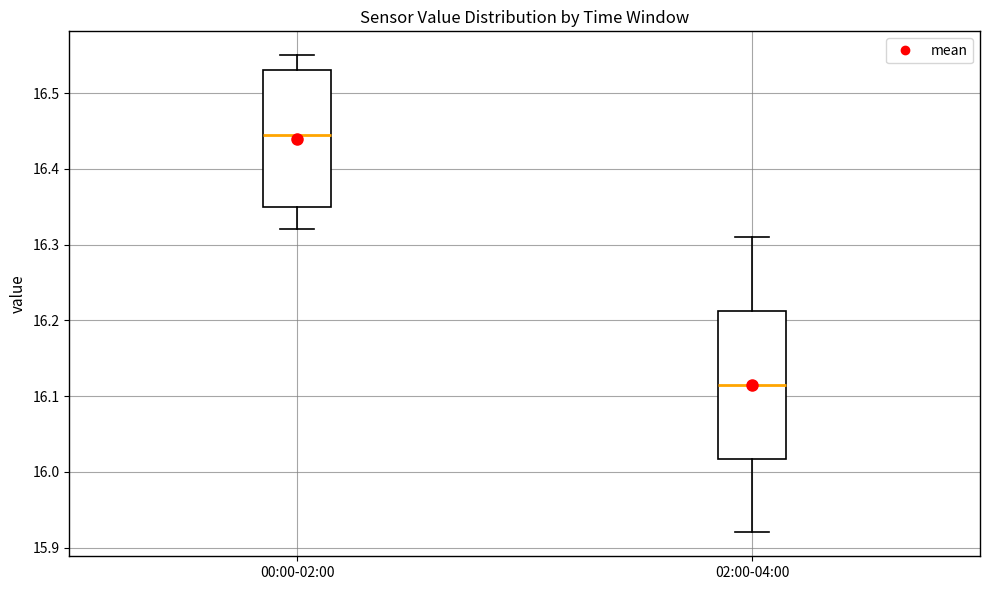

Reading left to right, read every box against the y-axis: the position of its median line, the range the box covers, and the ends of its whiskers. The values are not printed on the chart, so give them approximately, as read against the axis.

00:00-02:00: median 16.45, box 16.35 to 16.53, whiskers 16.32 to 16.55
02:00-04:00: median 16.12, box 16.02 to 16.21, whiskers 15.92 to 16.31